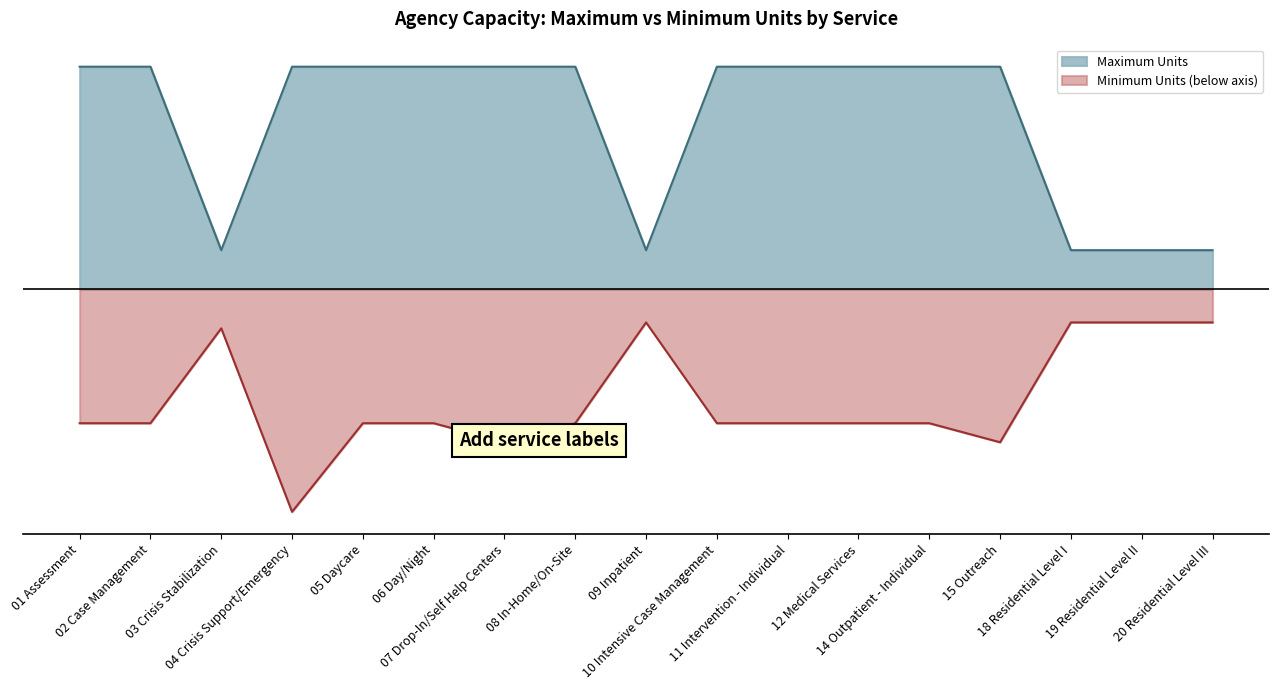

What are all the series names shown in the legend?

Maximum Units, Minimum Units (below axis)